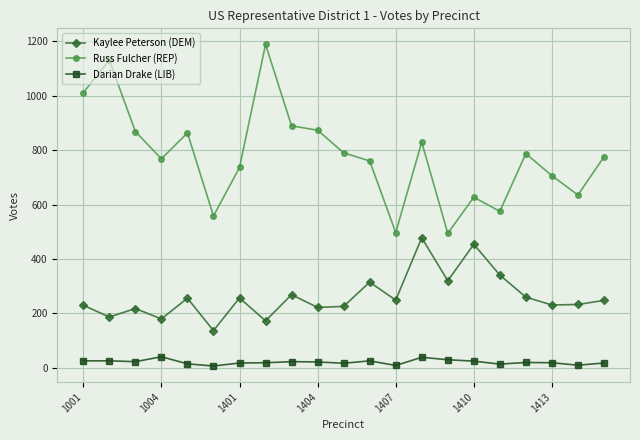

How many lines are shown in the chart?

3